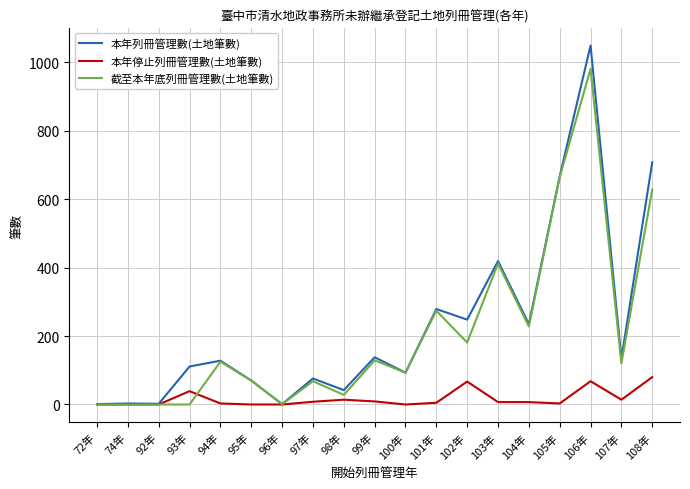

Which series ends up on top after the final intersection of 截至本年底列冊管理數(土地筆數) and 本年停止列冊管理數(土地筆數)?

截至本年底列冊管理數(土地筆數)